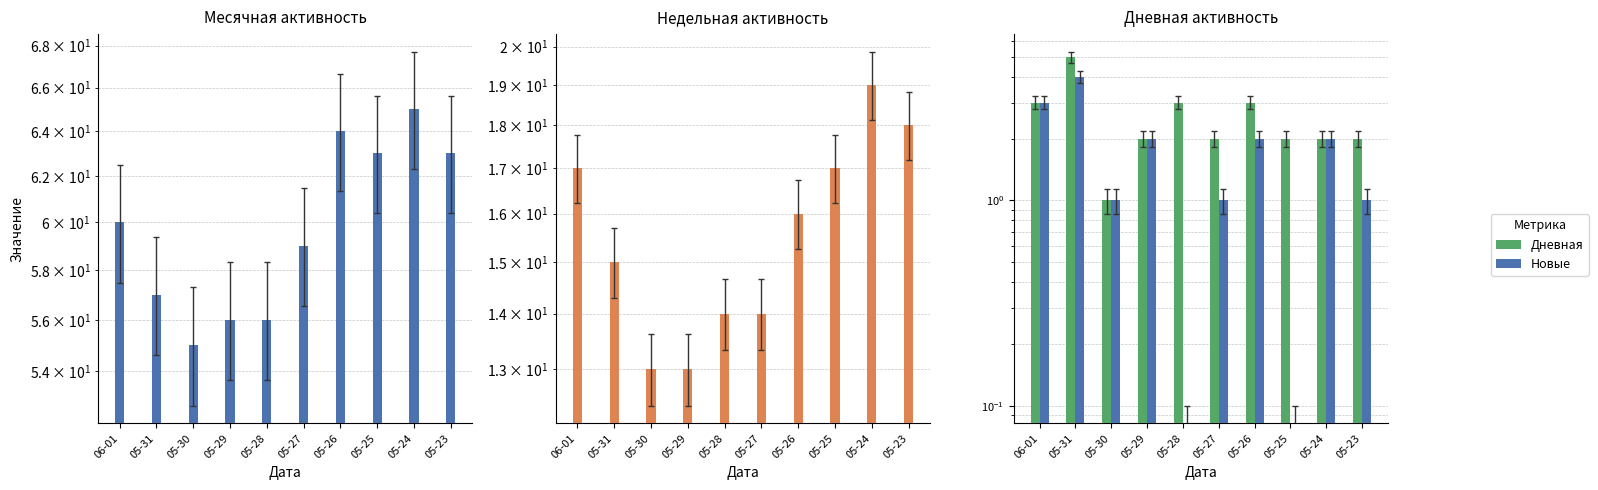

What is the sum of the Дневная values at 05-28 and 05-31?

8